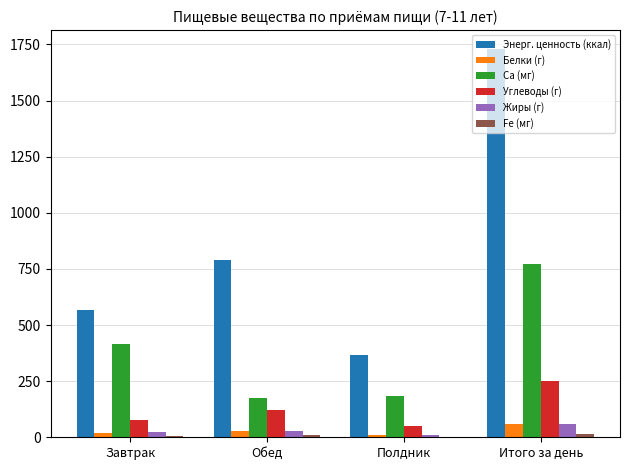

Which label corresponds to the largest value in the chart?

Итого за день